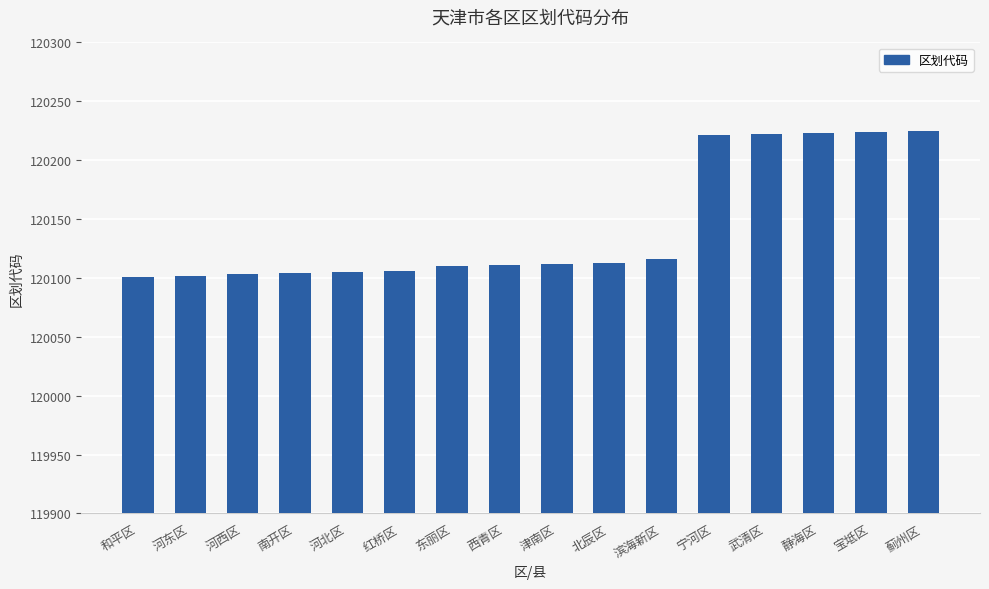

How many data points does each series have?

16